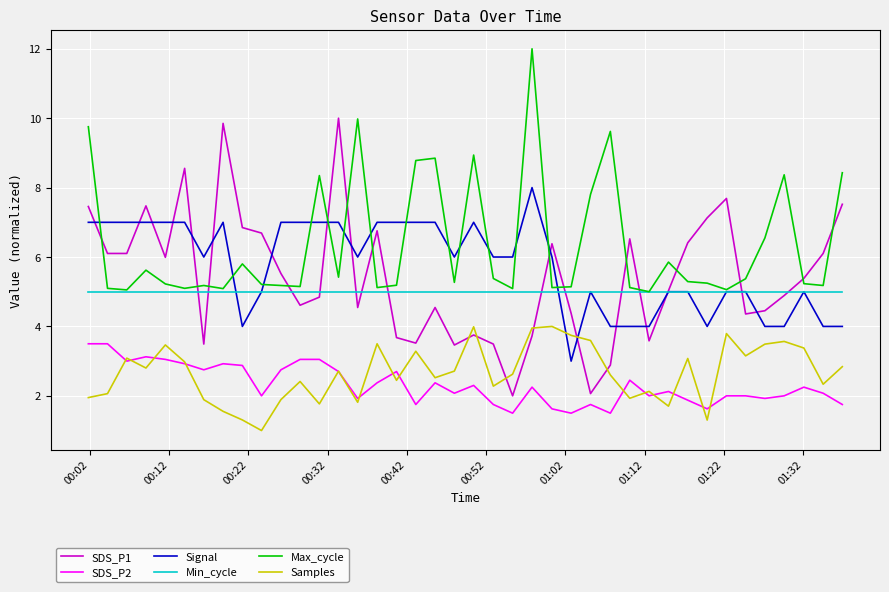

How many lines are shown in the chart?

6